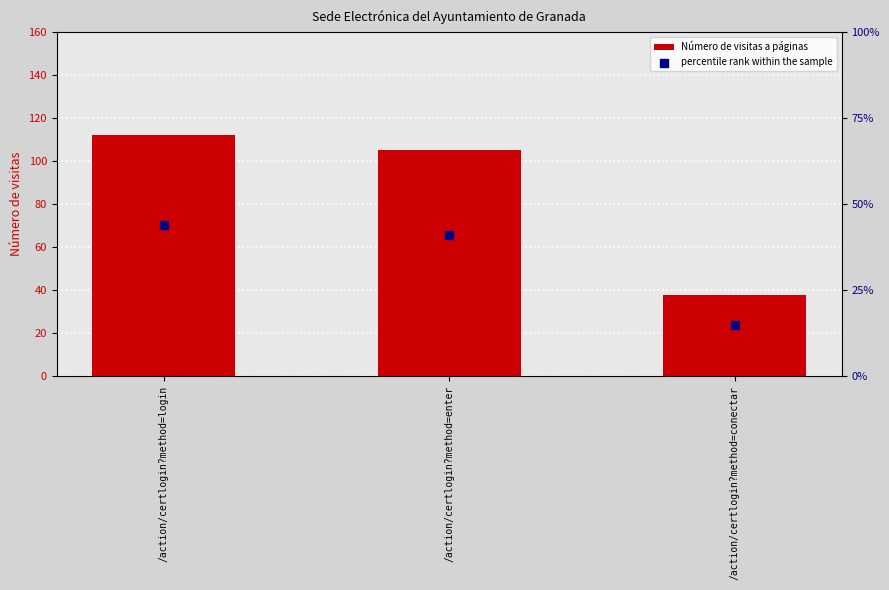

Is the value of Número de visitas a páginas at /action/certlogin?method=conectar greater than the value of percentile rank within the sample at /action/certlogin?method=login?

No